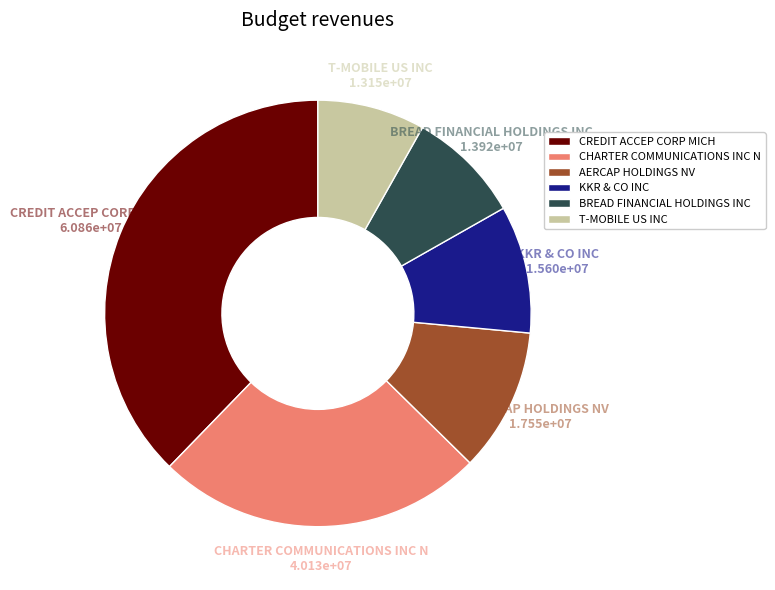

Is the sum of AERCAP HOLDINGS NV and KKR & CO INC greater than half?

No